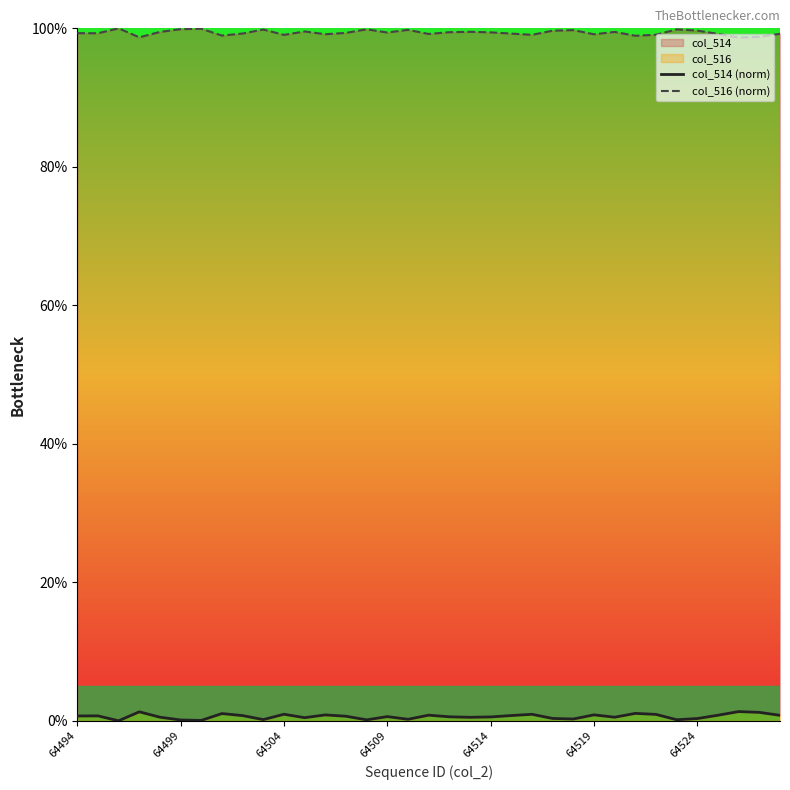

Which series has the widest spread of values?

col_514 (norm)